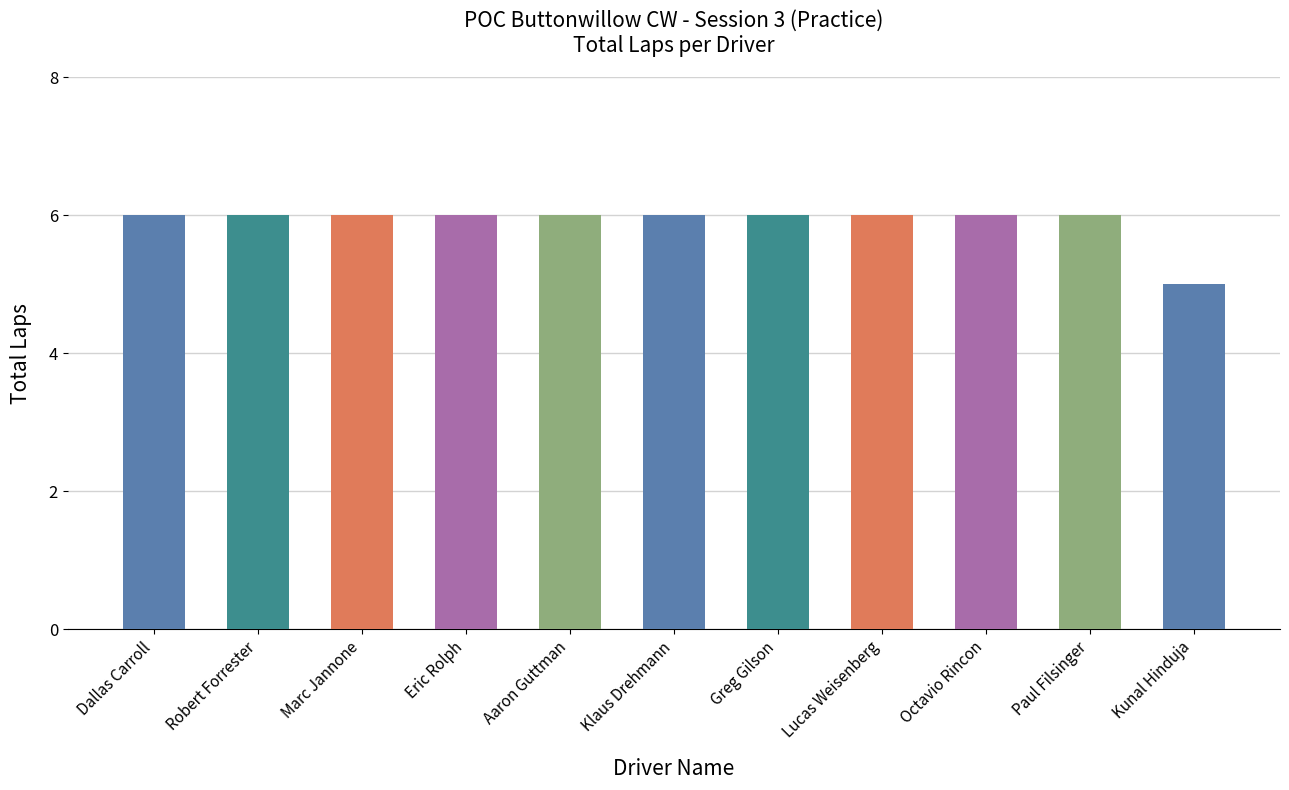

Is it true that the value at Marc Jannone is 6?

True